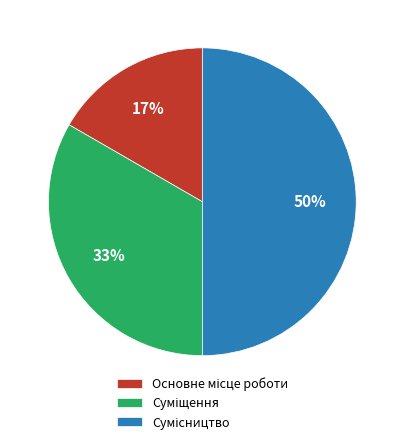

To the nearest percent, what is the difference between the largest and smallest slice percentages?

33%